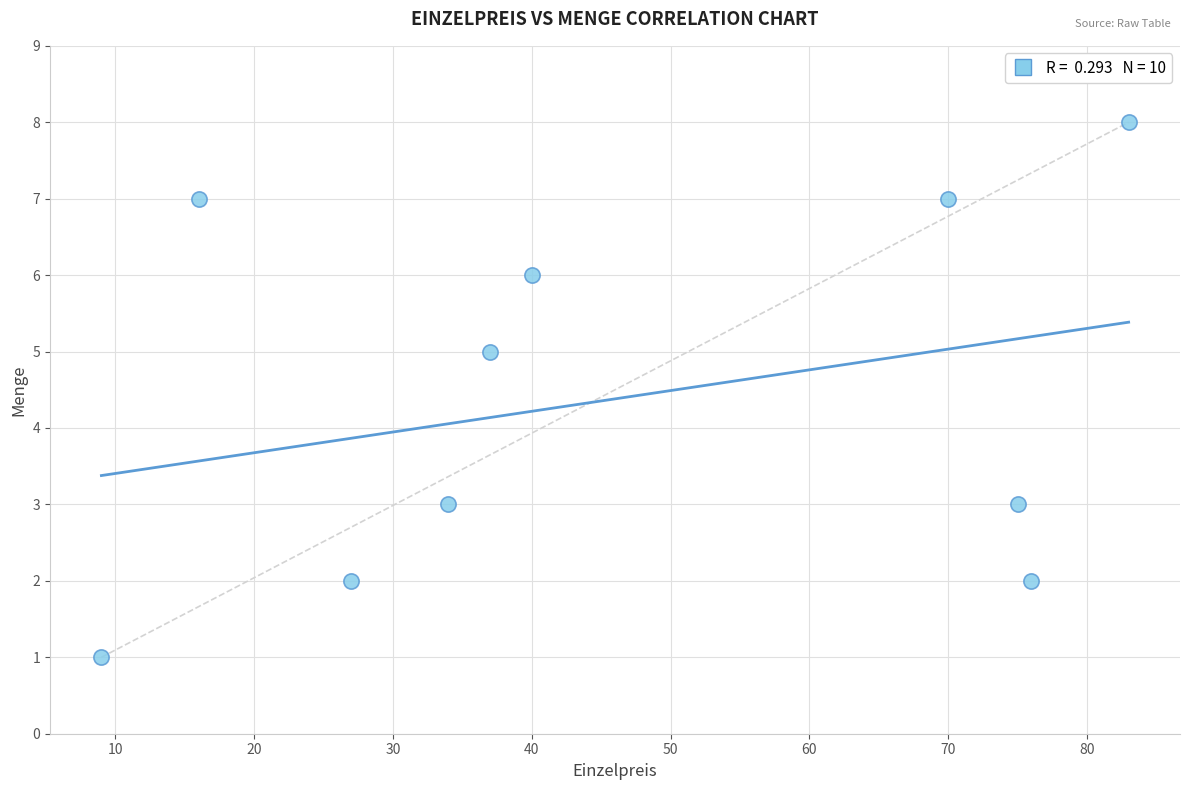

What is the average X value?

47